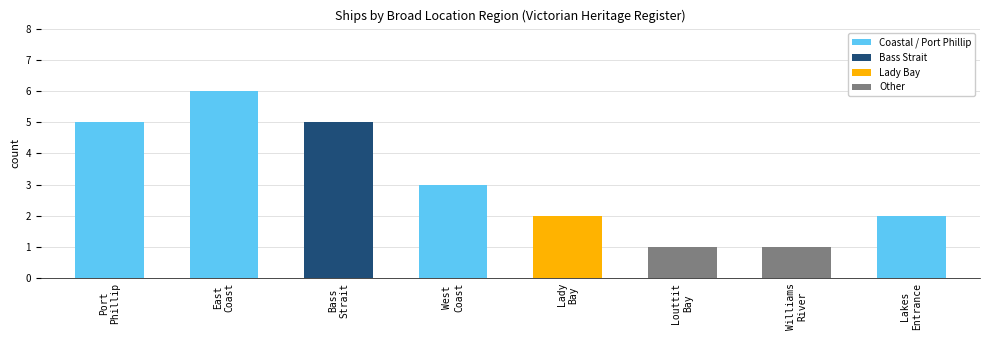

What is the label of the 7th bar from the left?

Williams
River